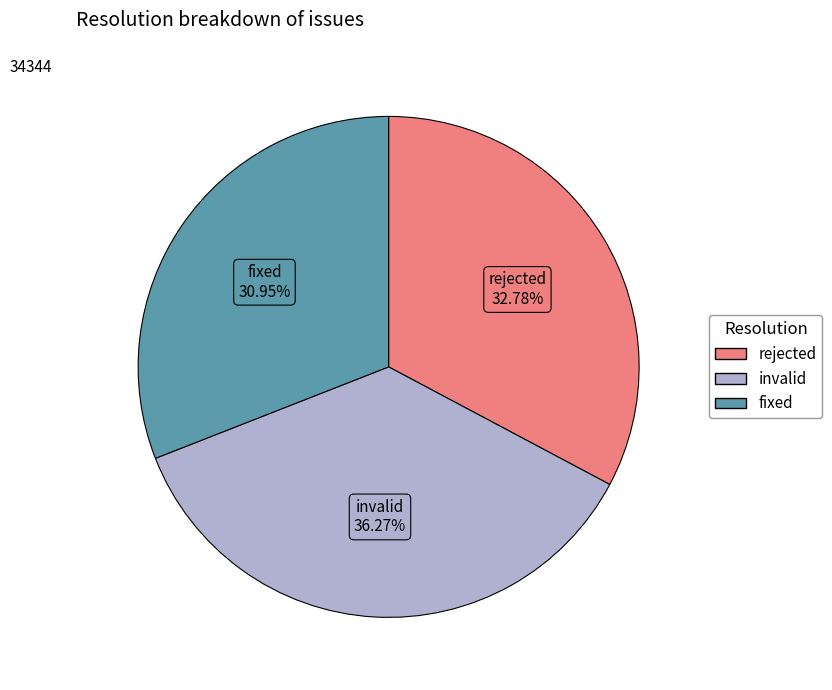

Count the number of slices in the pie.

3